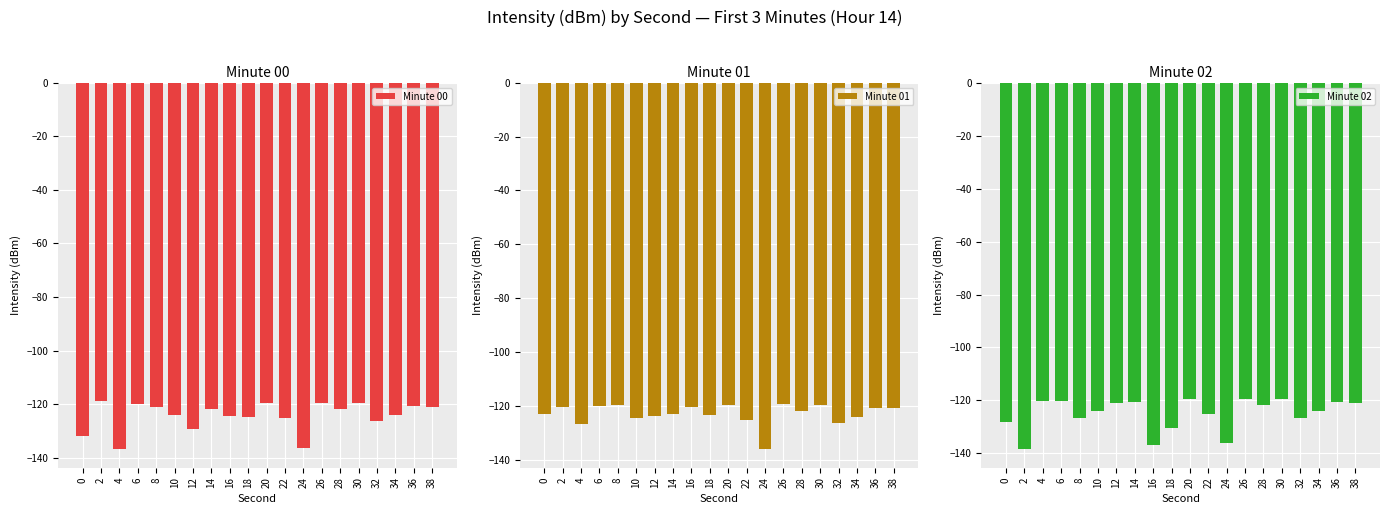

How many distinct data groups are displayed?

3